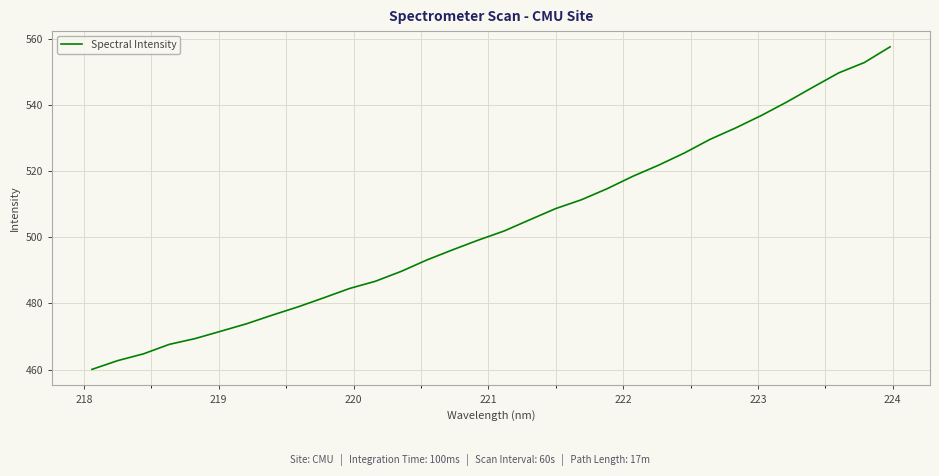

Does the chart display data point markers on the line(s)?

No